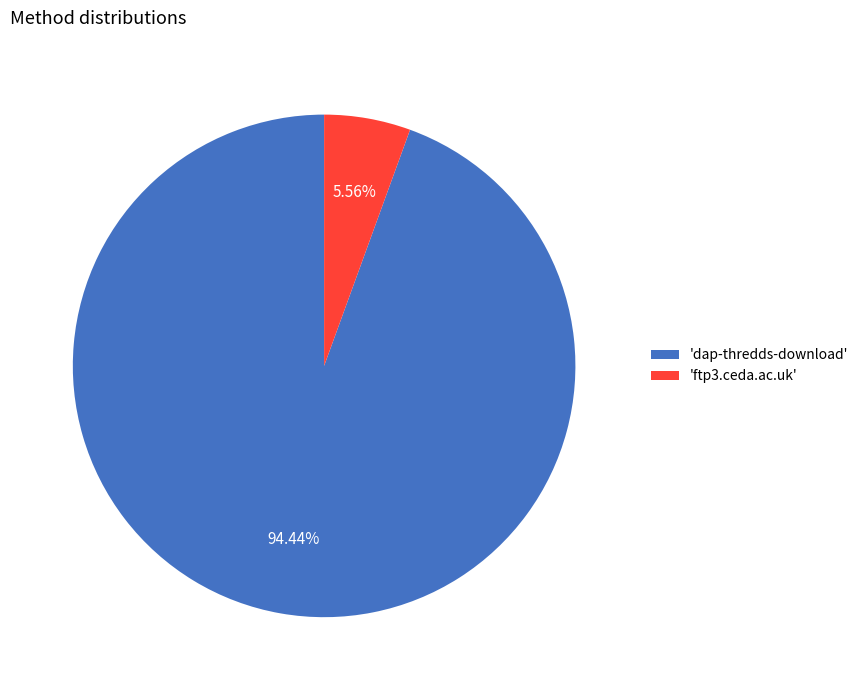

How many slices are in this pie chart?

2